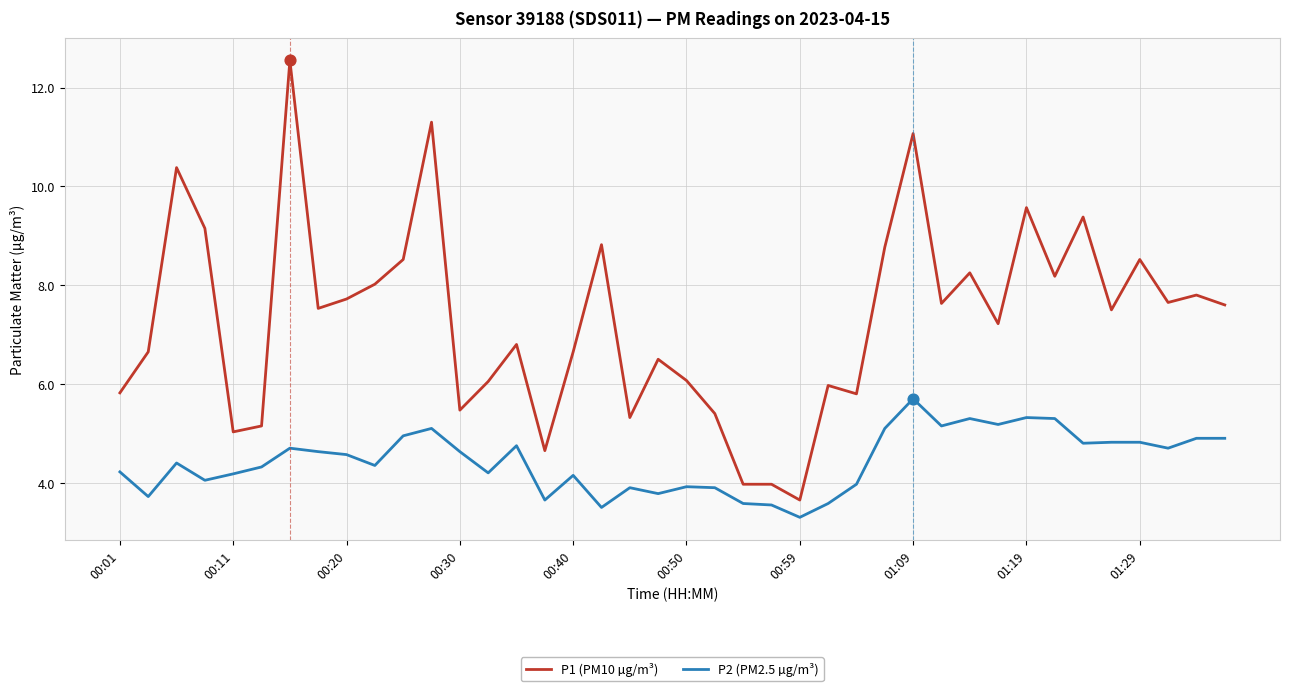

Which series has the largest total across all categories?

P1 (PM10 µg/m³)